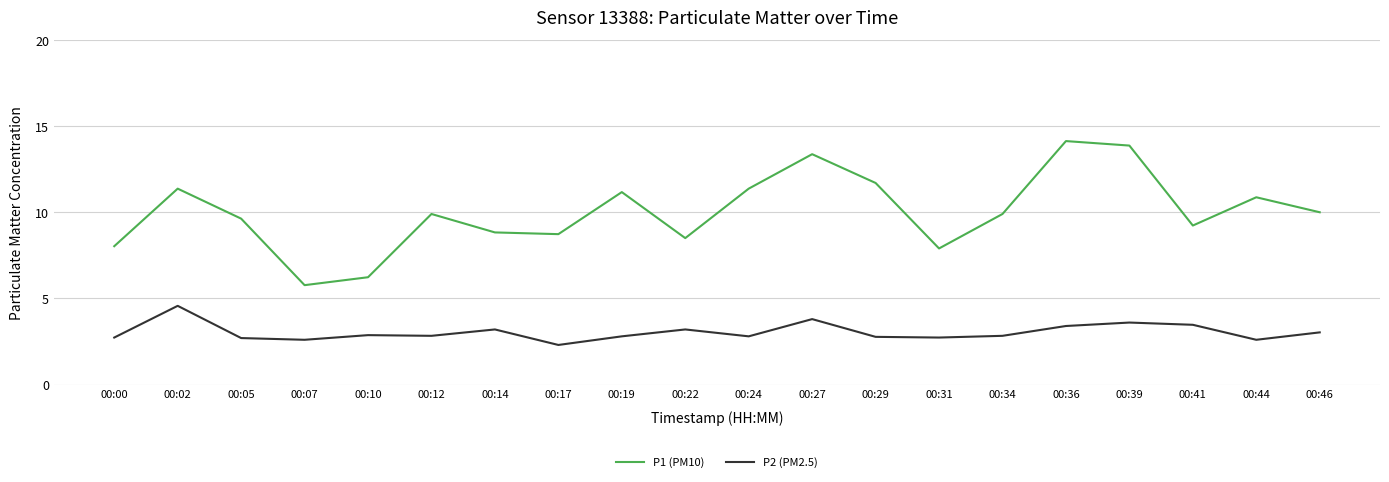

Is it true that P1 (PM10) equals 4.9 at 00:00?

False